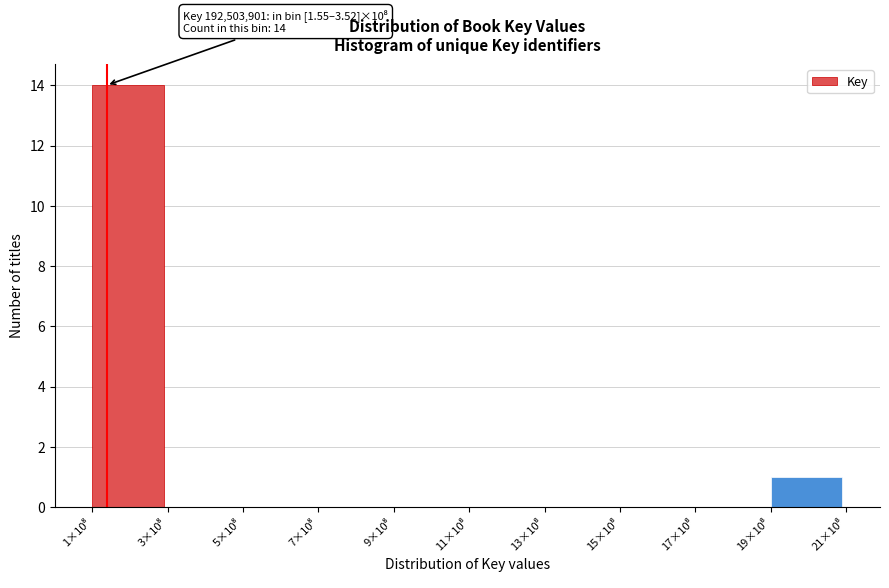

What is the maximum value shown in the chart?

14